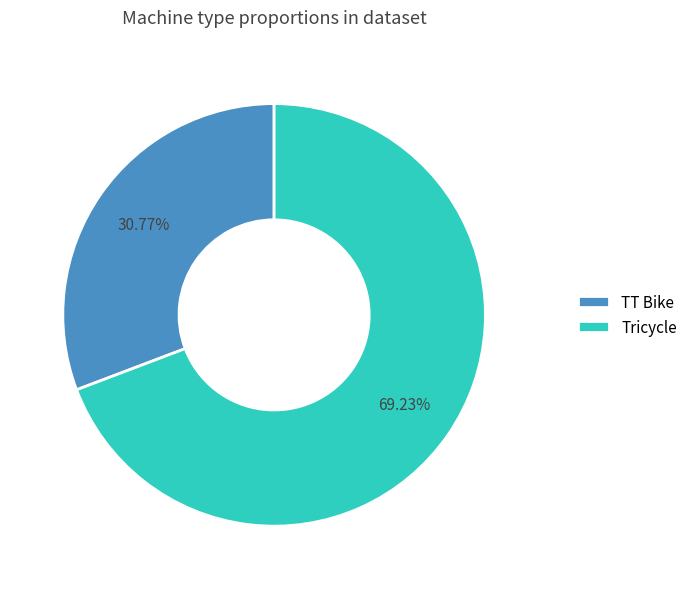

How many segments does this pie chart have?

2